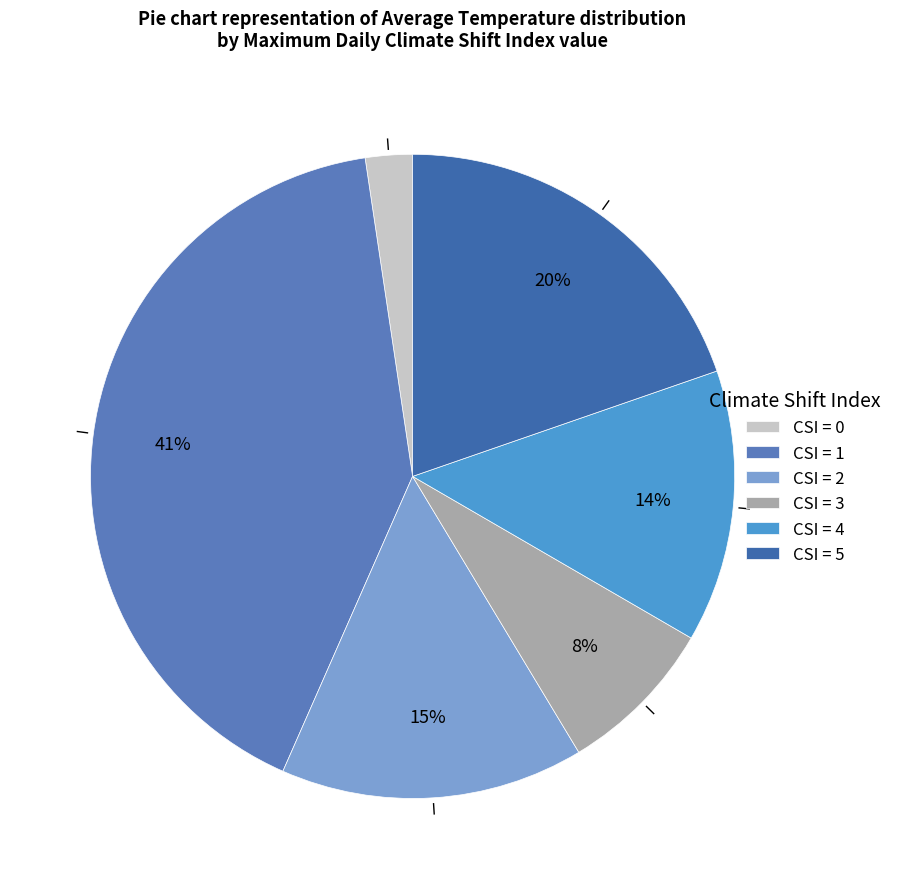

Count the number of slices in the pie.

6